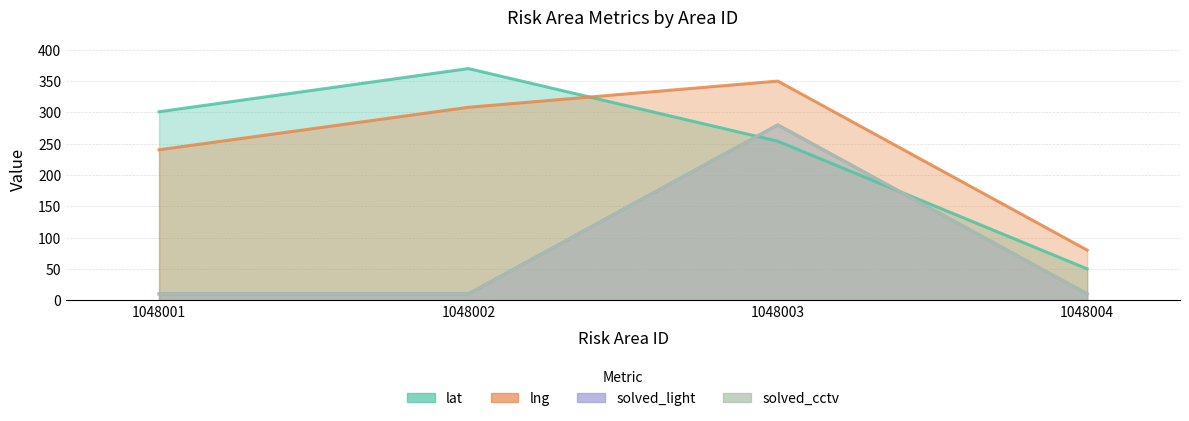

At which category does solved_cctv reach its first local peak?

1048003